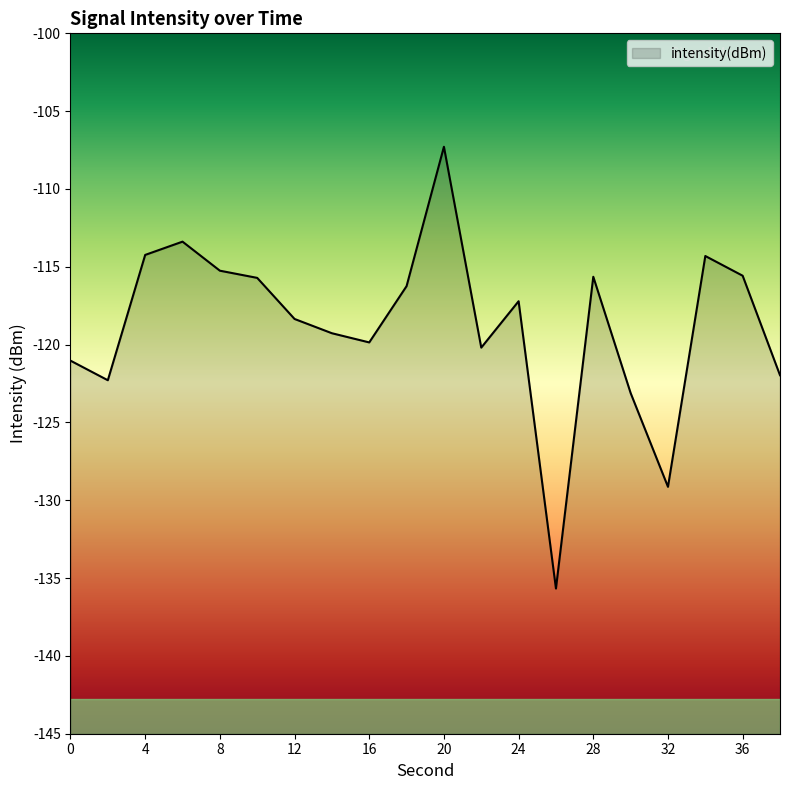

Reading left to right, transcribe all the data shown in this chart.

0=-121.0	2=-122.3	4=-114.2	6=-113.4	8=-115.2	10=-115.7	12=-118.4	14=-119.3	16=-119.9	18=-116.2	20=-107.3	22=-120.2	24=-117.2	26=-135.7	28=-115.6	30=-123.1	32=-129.1	34=-114.3	36=-115.6	38=-122.0